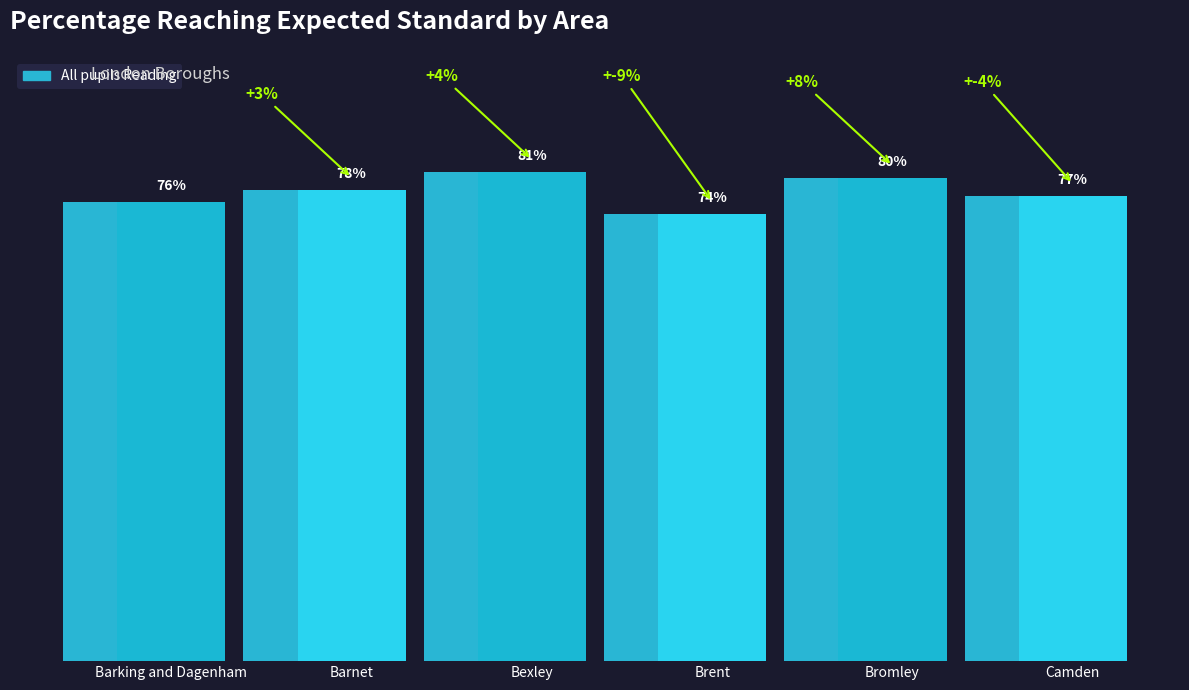

What is the label of the 2nd bar from the left?

Barnet